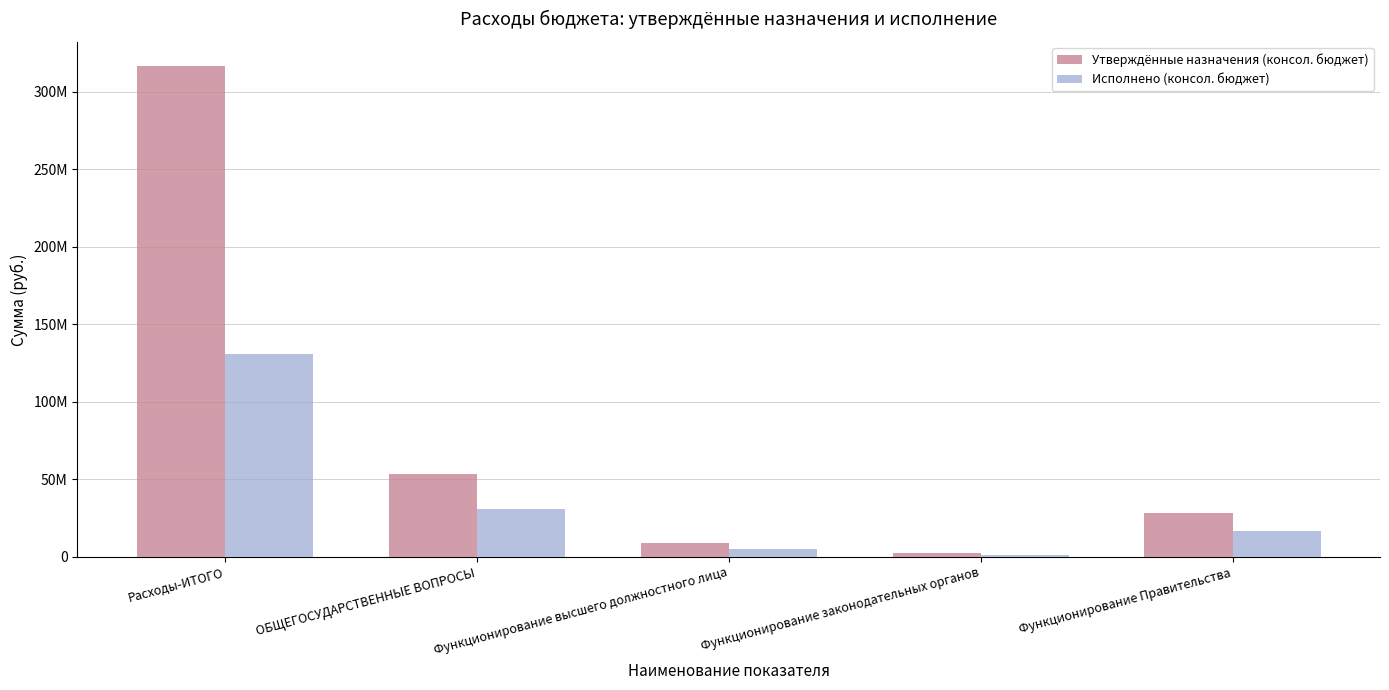

At which category is the sum across all series the highest?

Расходы-ИТОГО